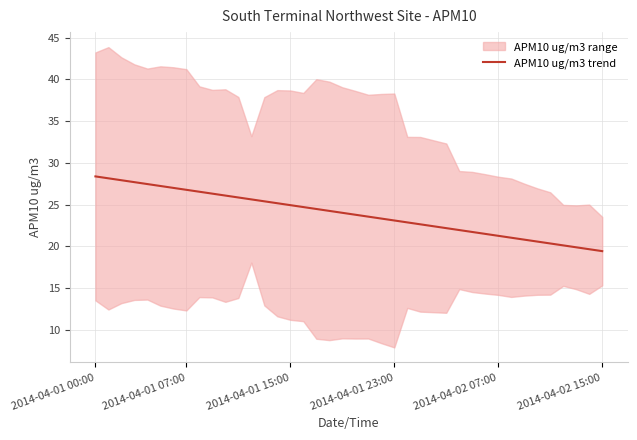

What is the maximum value for APM10 ug/m3 trend?

28.4